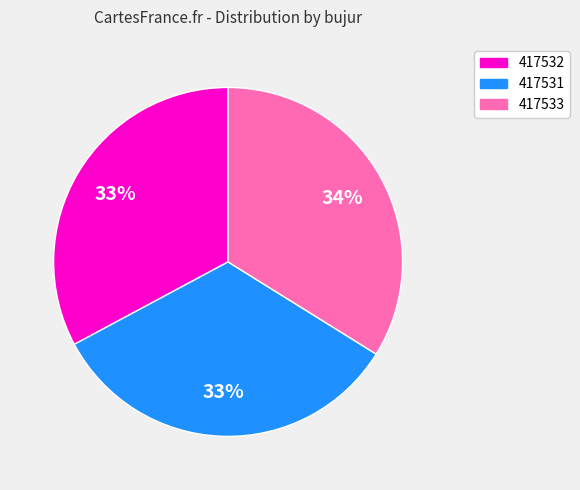

Count the number of slices in the pie.

3